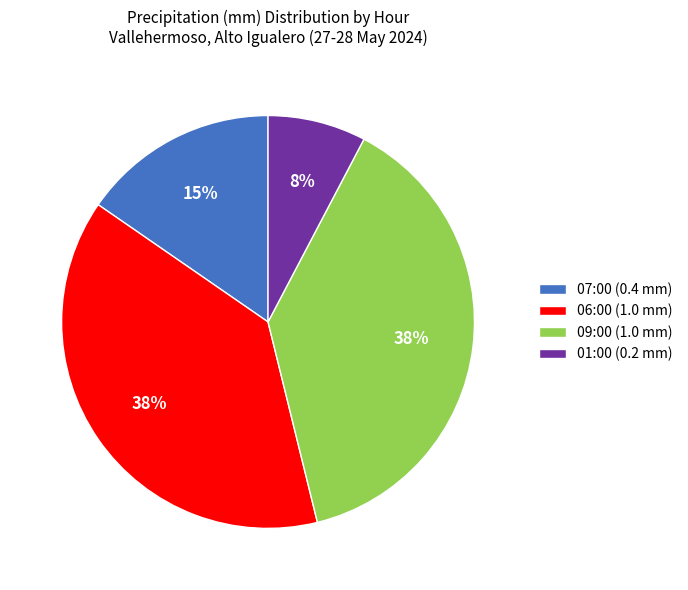

Which has a higher value, 01:00 (0.2 mm) or 06:00 (1.0 mm)?

06:00 (1.0 mm)